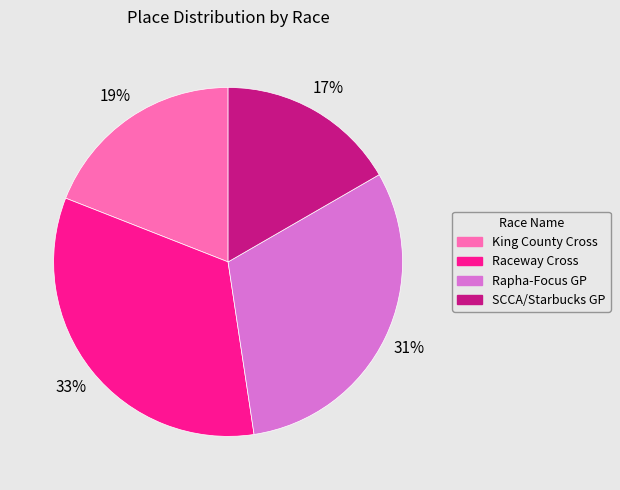

Is the sum of Rapha-Focus GP and Raceway Cross greater than half?

Yes